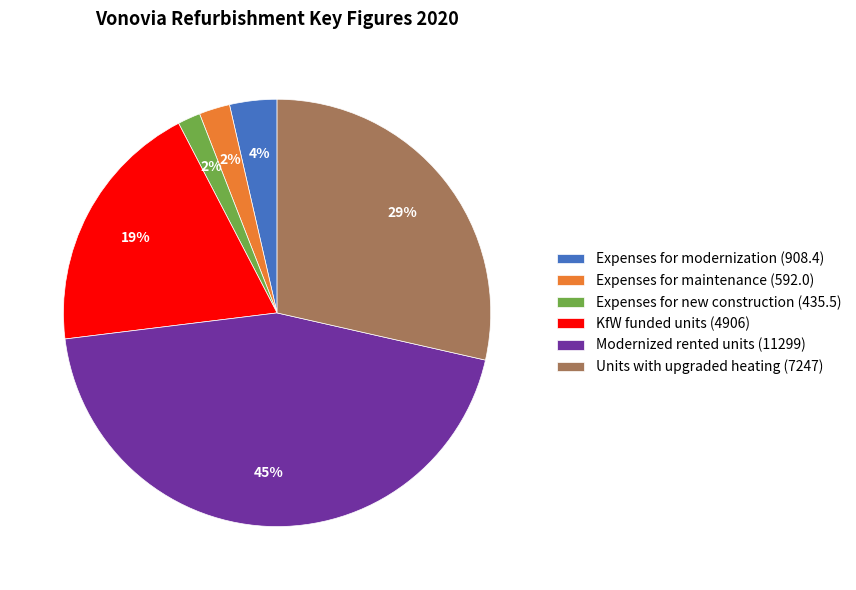

To the nearest percent, what is the difference between the largest and smallest slice percentages?

43%